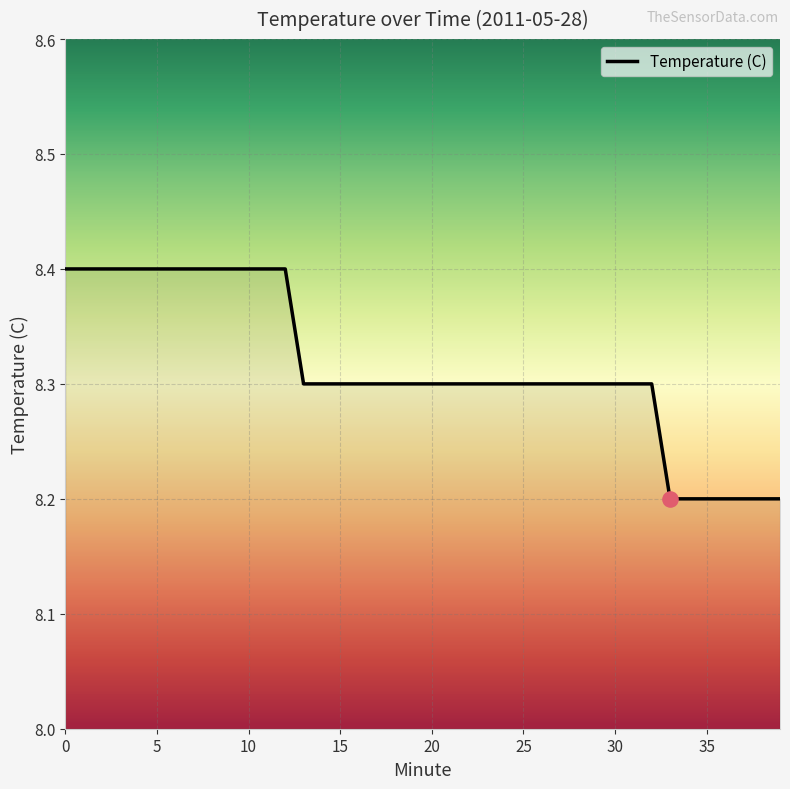

What is the smallest value displayed?

8.2